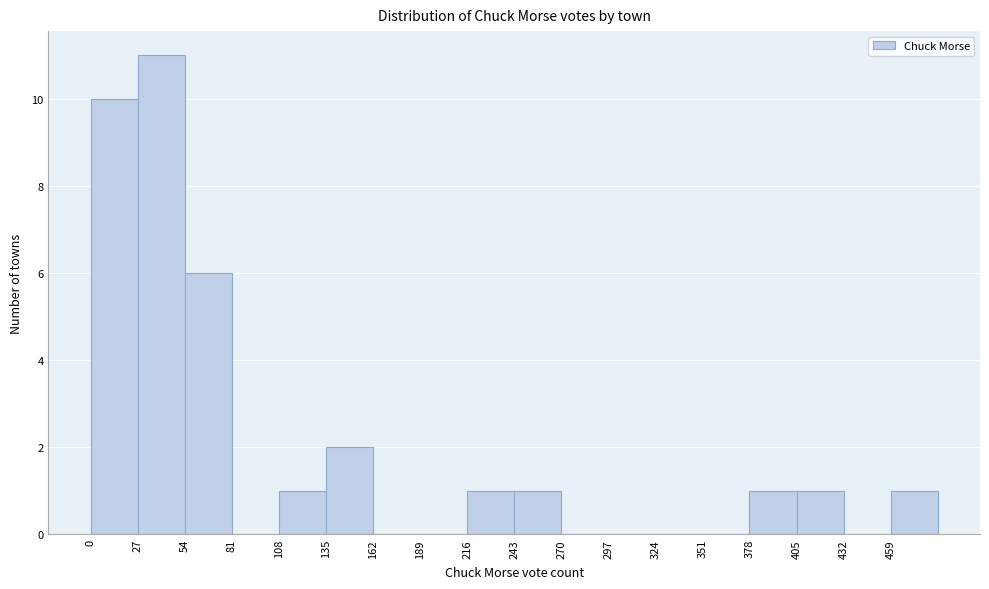

What is the height of the bar covering 216 to 243 on the x-axis? Neither the bar edges nor the heights are printed on the chart, so give them approximately, as read against the axes.

1